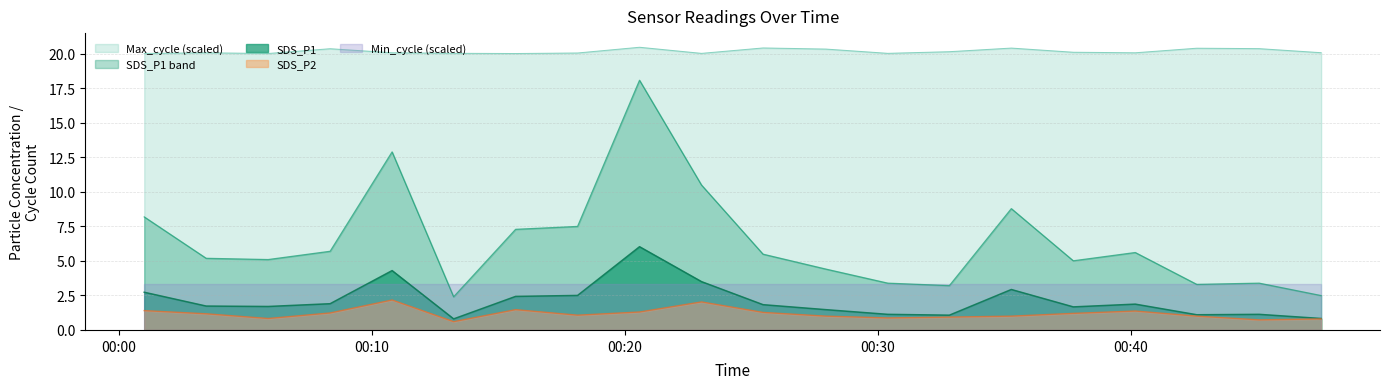

True or false: SDS_P1 and SDS_P1 band intersect in this chart.

False